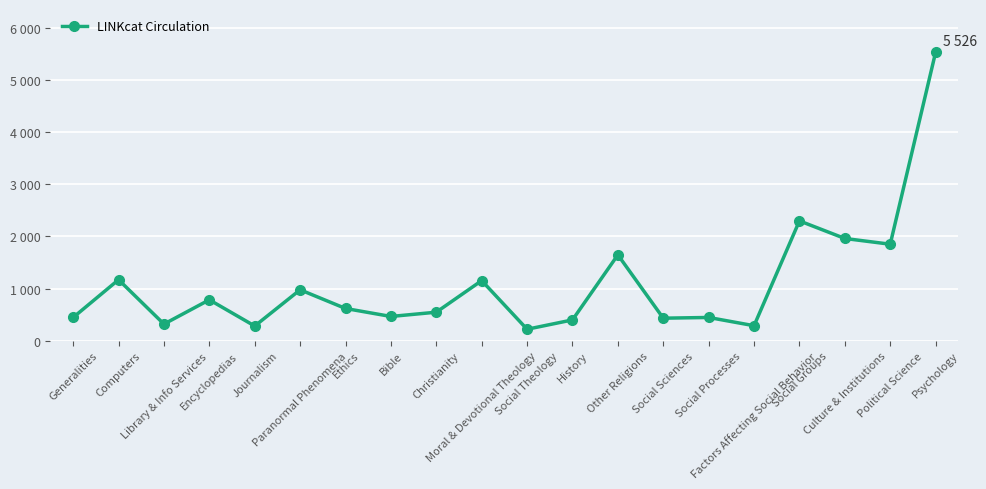

What is the value of the 12th point from the left?

399